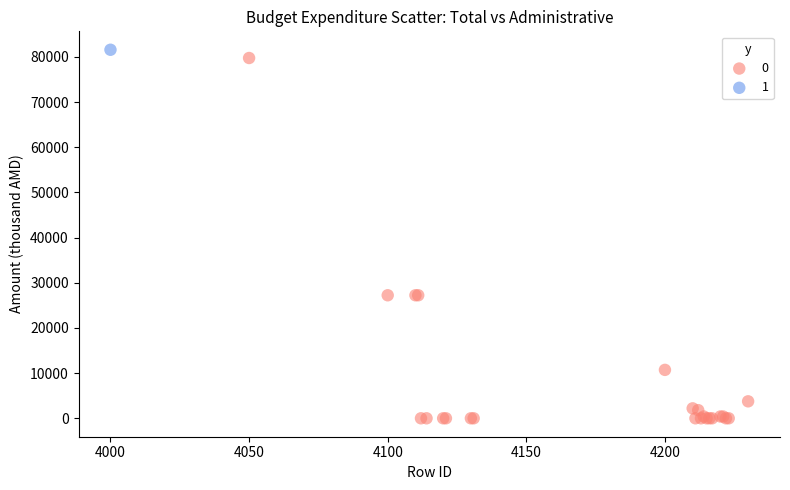

What are all the series names shown in the legend?

0, 1